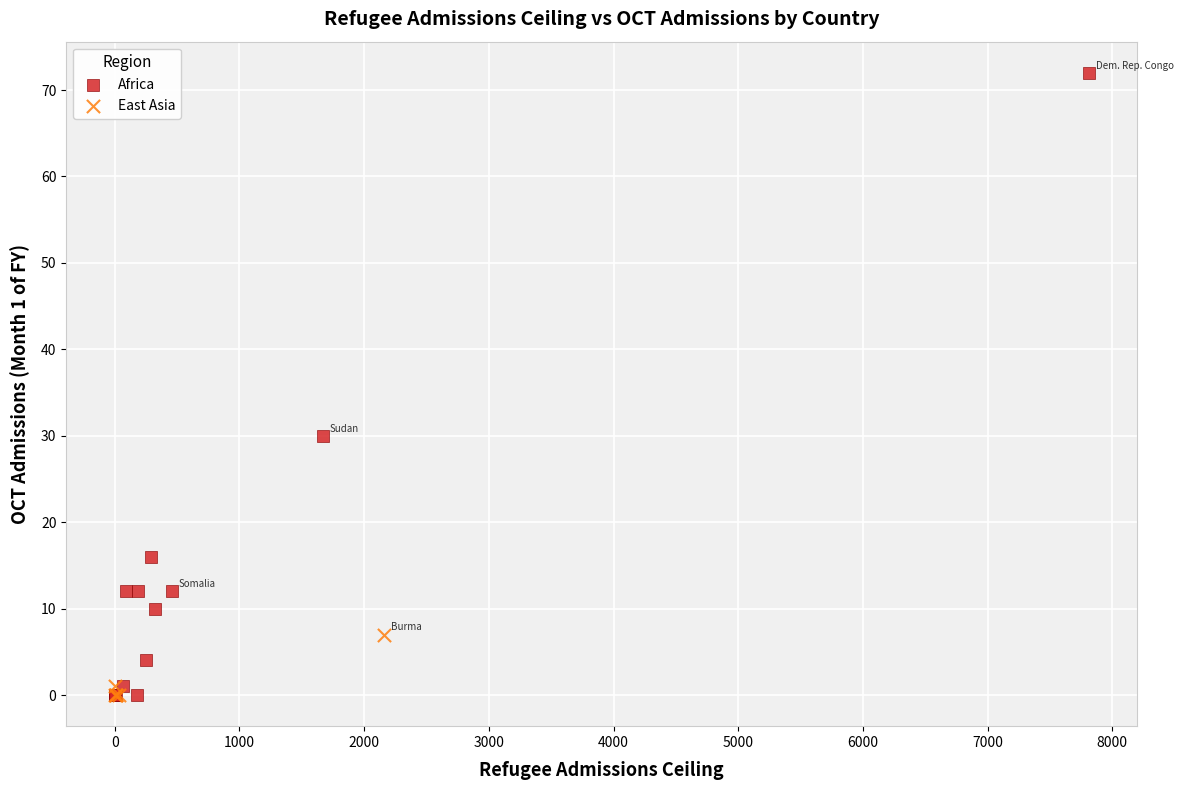

Which series reaches the maximum Y coordinate?

Africa